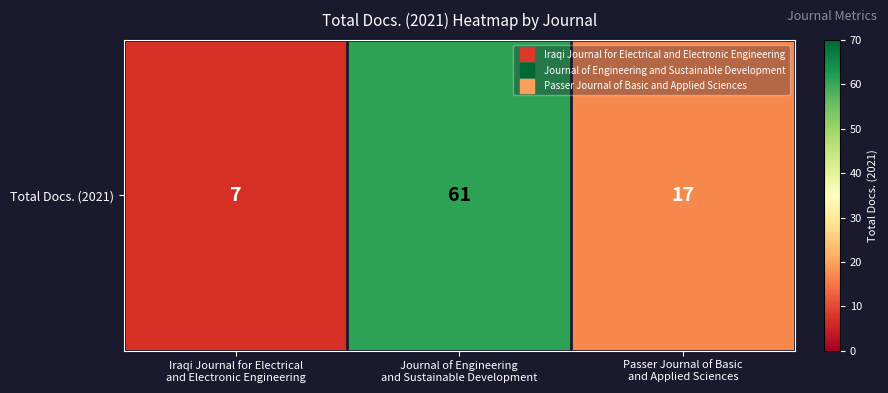

What is the change in value from Iraqi Journal for Electrical
and Electronic Engineering to Passer Journal of Basic
and Applied Sciences?

+10